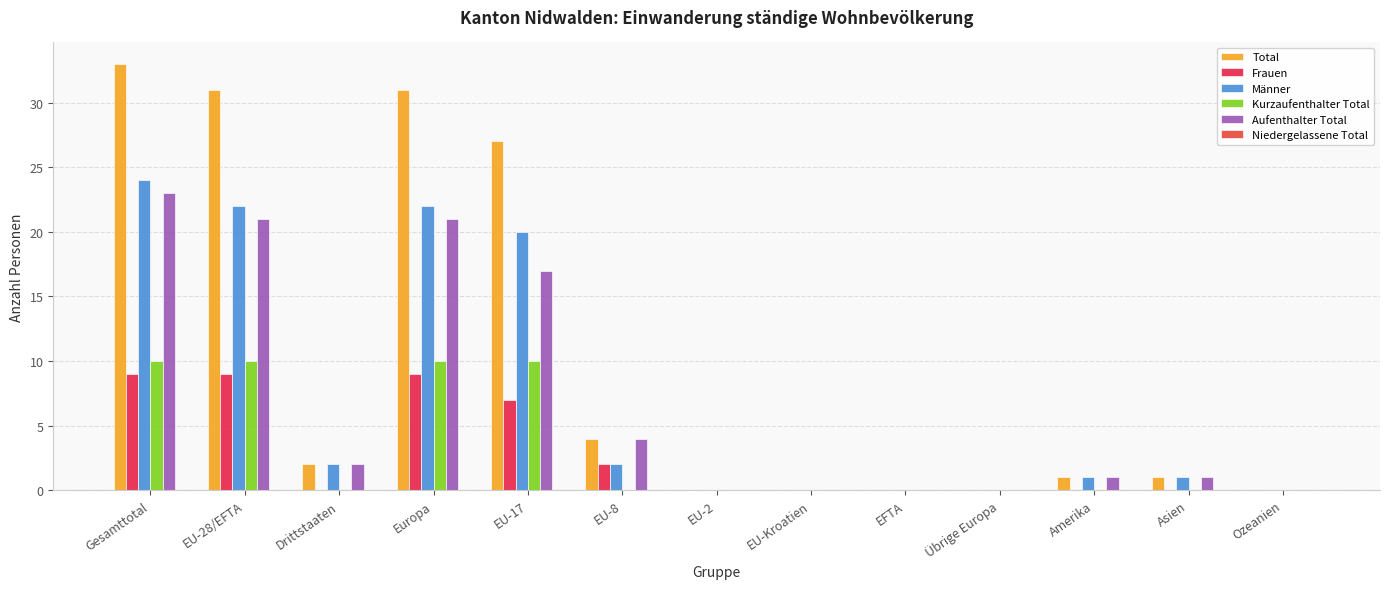

The value of Aufenthalter Total at EU-17 is 17. True or false?

True